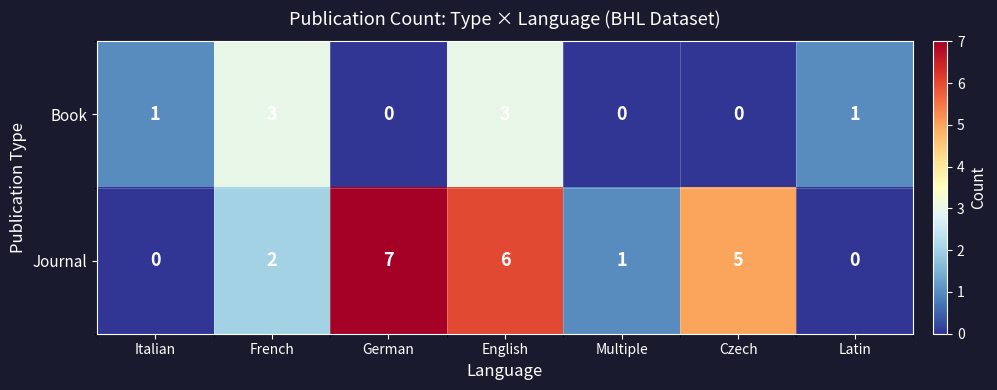

Between French and English, which series saw the biggest shift?

Journal